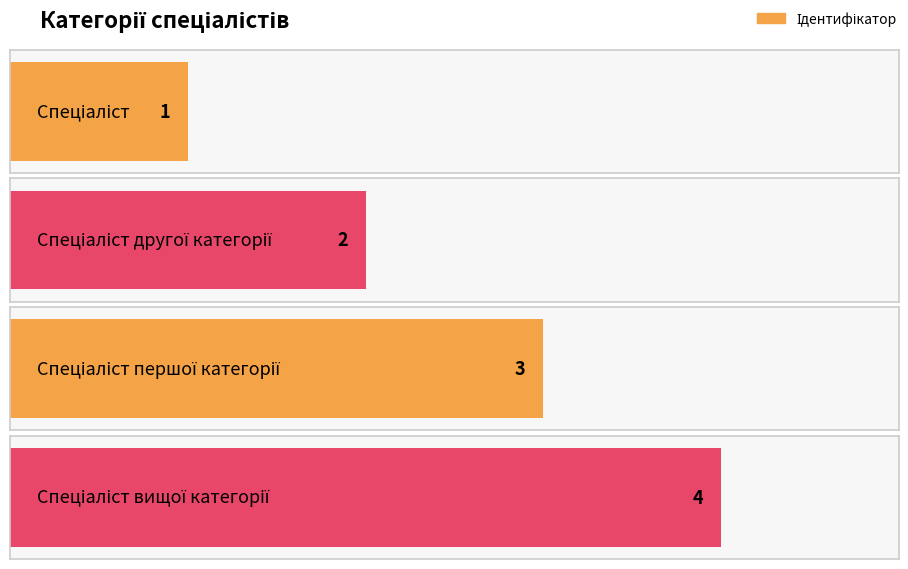

How many bars are there in total?

4